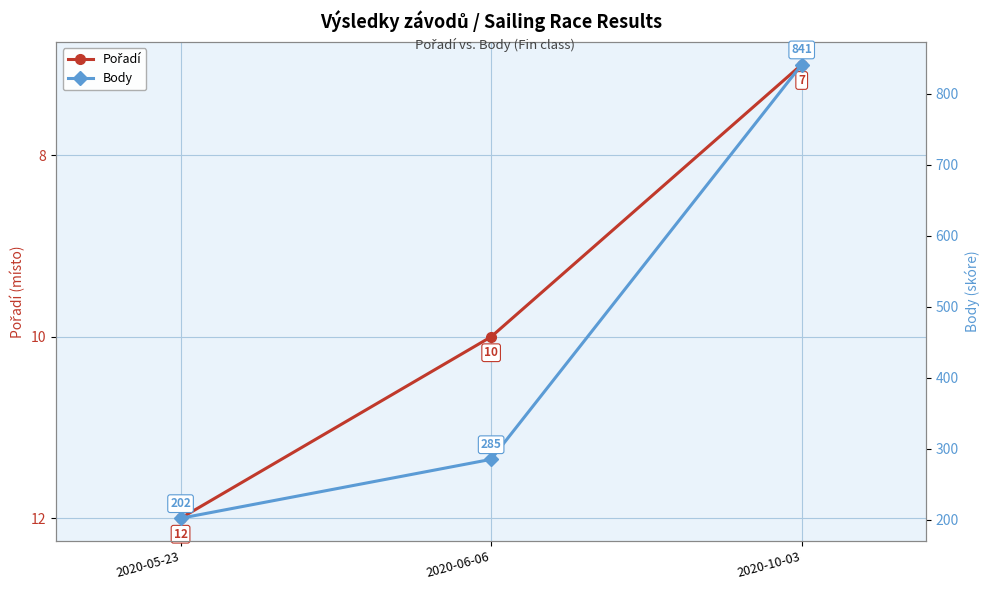

Rank the categories by Pořadí value from highest to lowest.

2020-05-23, 2020-06-06, 2020-10-03